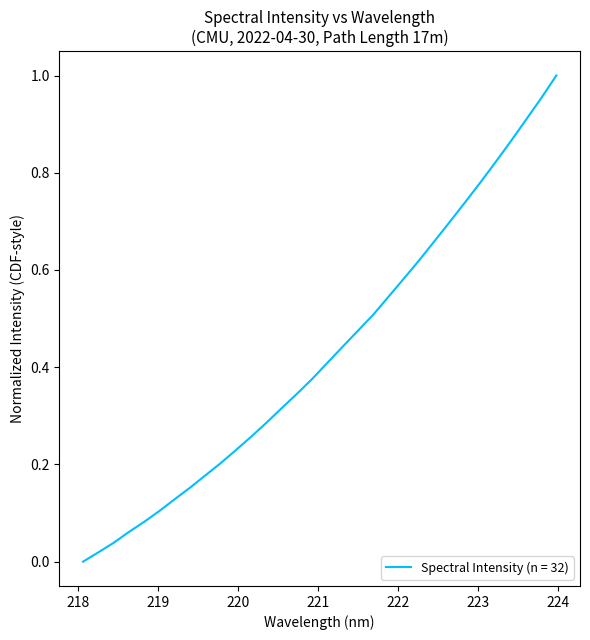

How many lines are shown in the chart?

1